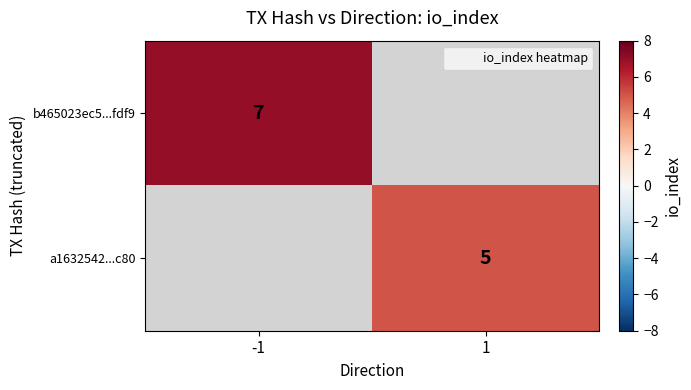

Is it true that b465023ec5...fdf9 equals 7 at -1?

True